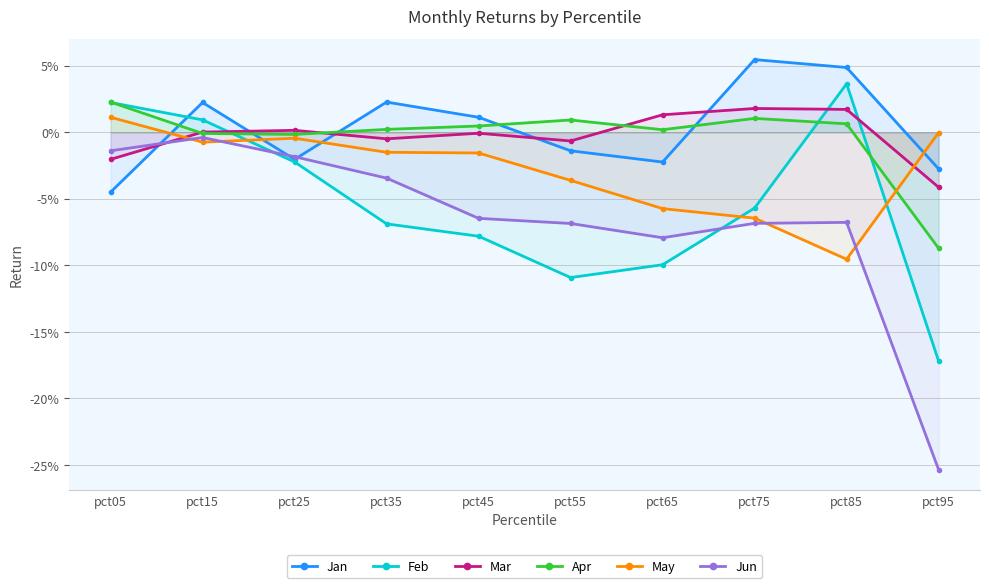

Which series has the widest spread of values?

Jun